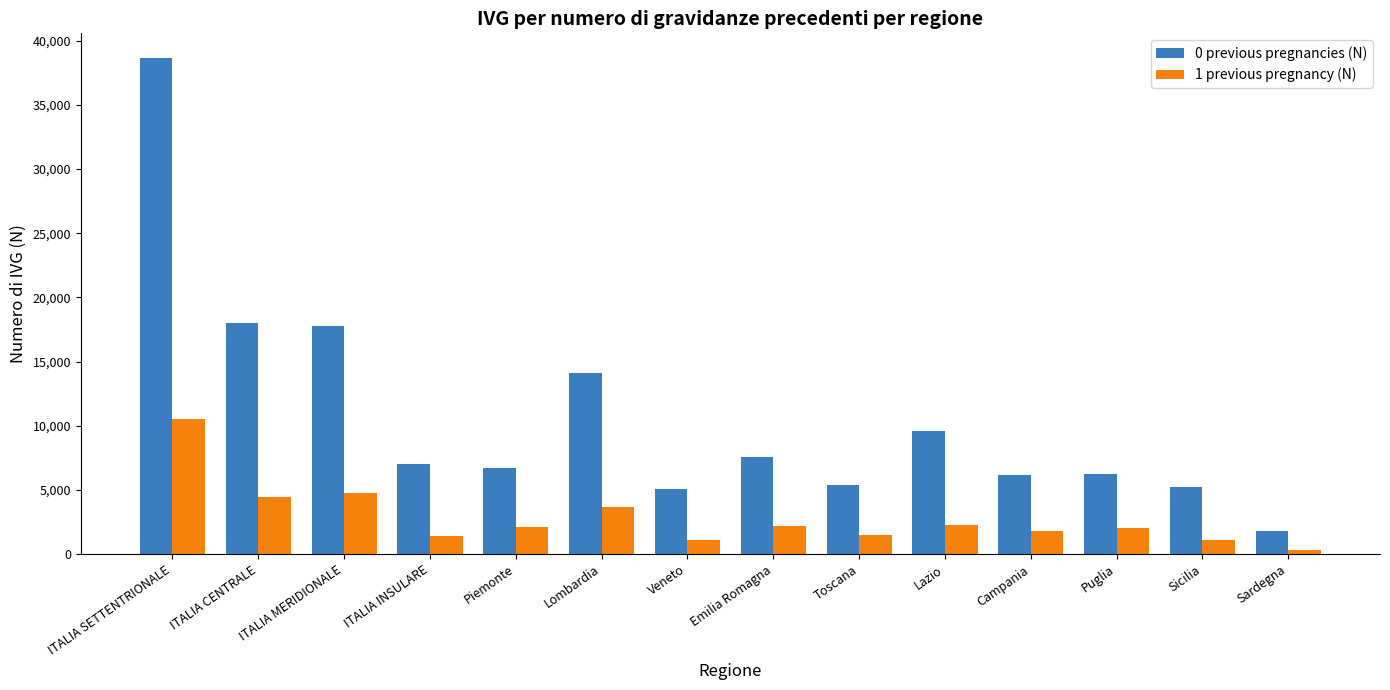

What is the minimum value shown in the chart?

351